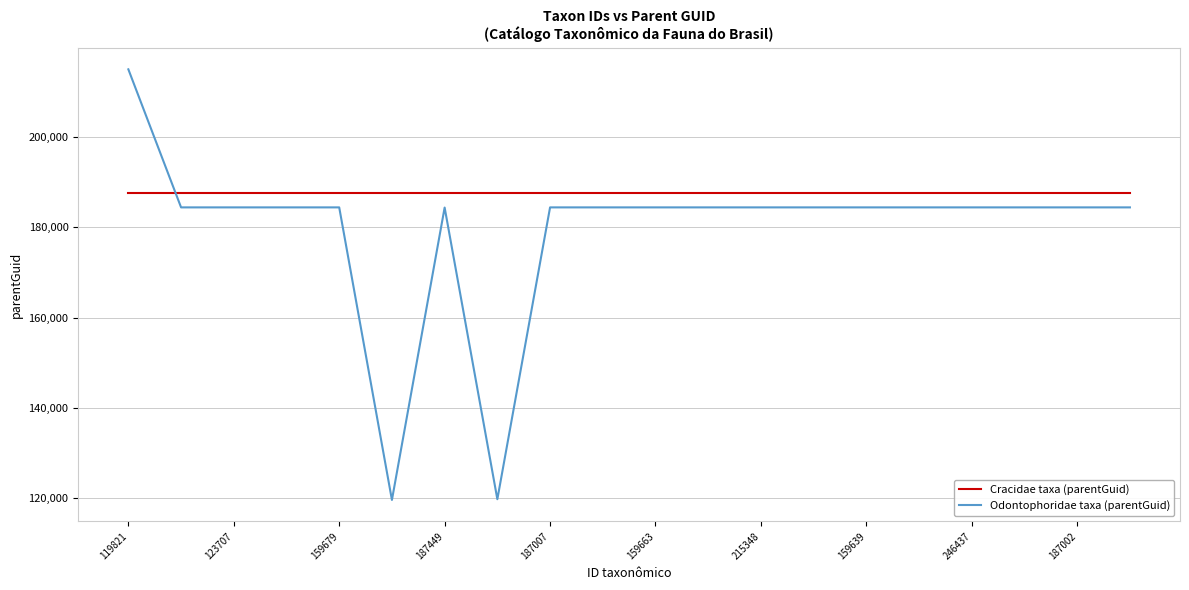

Rank the series by their maximum value, from lowest to highest.

Cracidae taxa (parentGuid), Odontophoridae taxa (parentGuid)